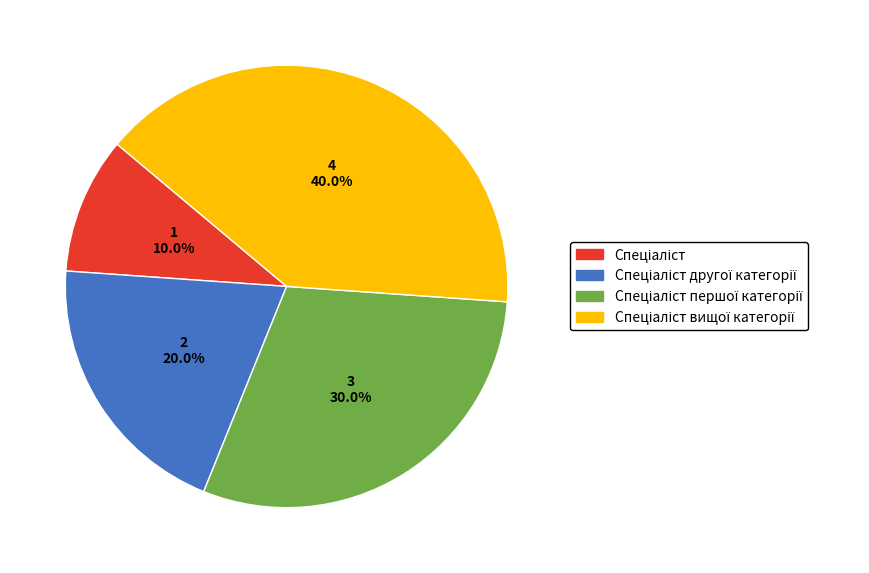

How many slices are in this pie chart?

4